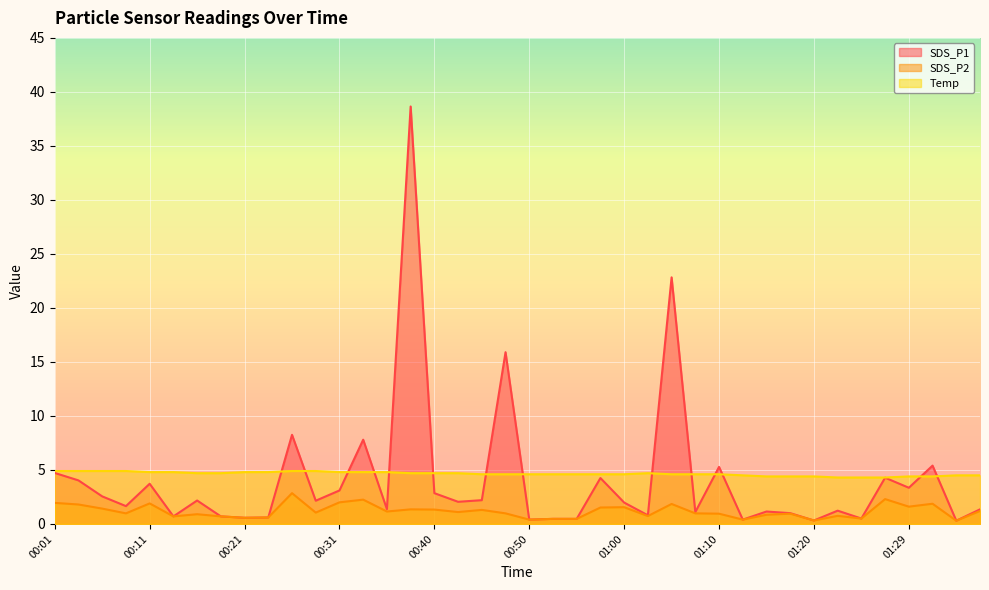

How many values in the SDS_P2 series are below 1?

20